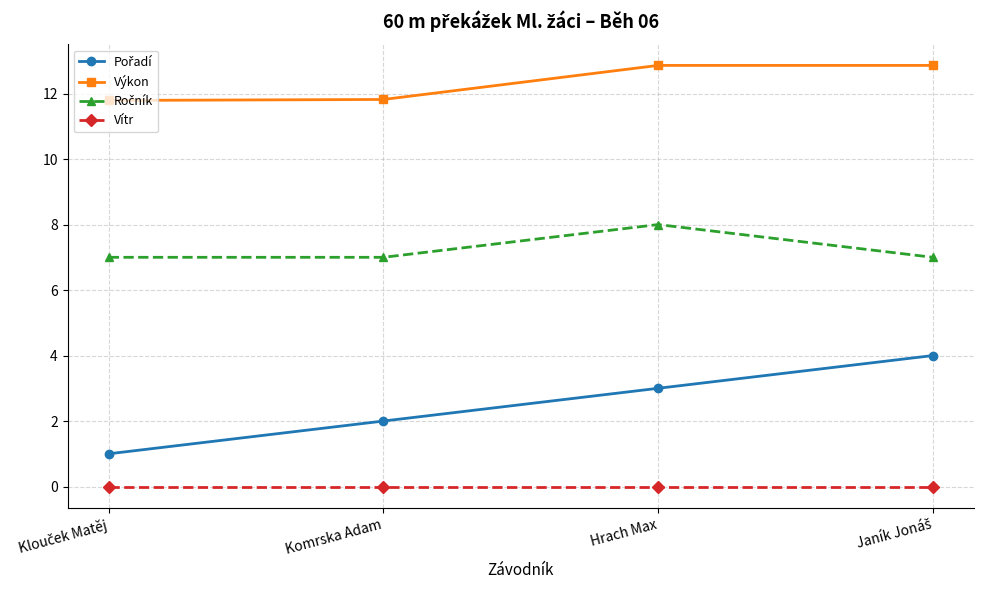

True or false: Výkon and Vítr intersect in this chart.

False